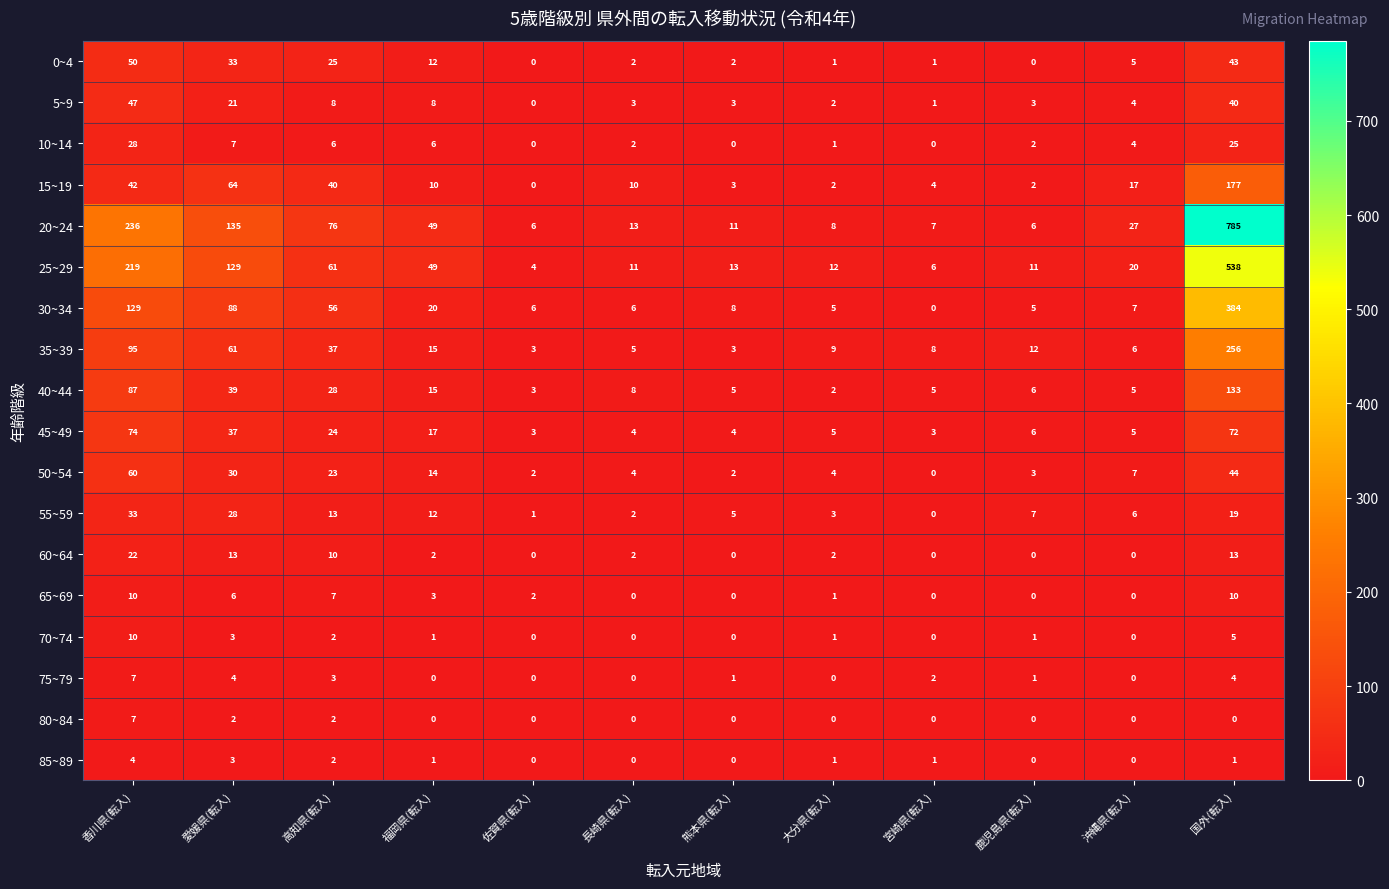

How many data points does each series have?

12